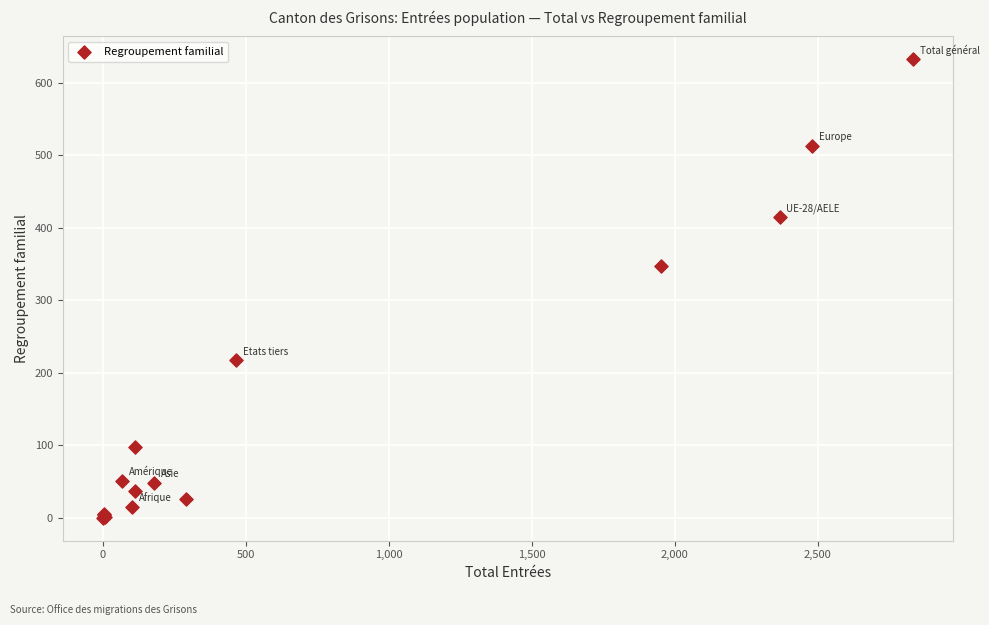

What Y value in the scatter plot is closest to 316?

347